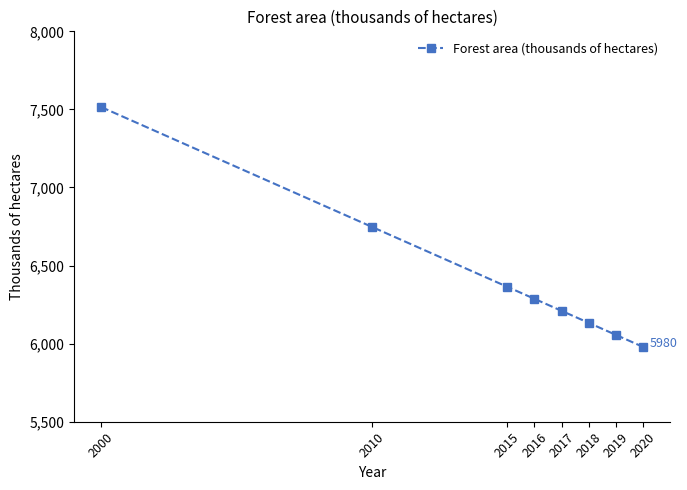

True or false: there are more than 2 points higher than both neighbors.

False